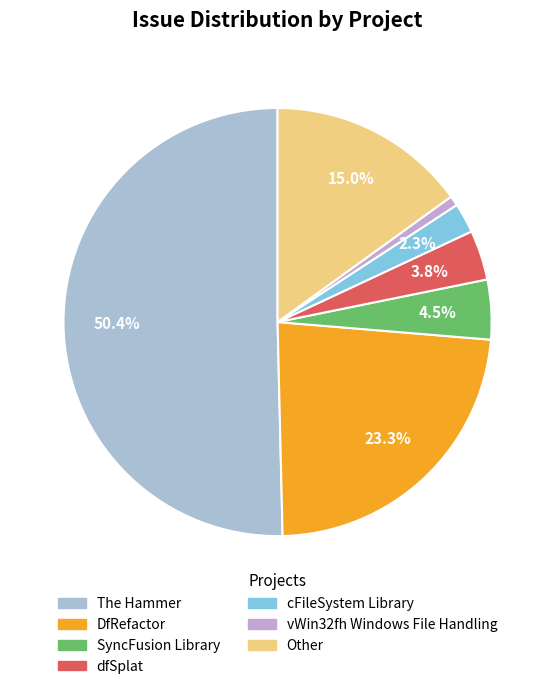

How many segments does this pie chart have?

7